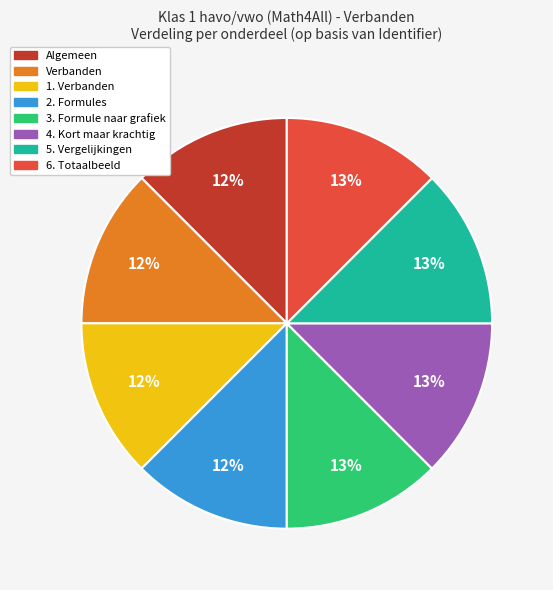

What percentage is the 4. Kort maar krachtig slice, to the nearest percent?

13%